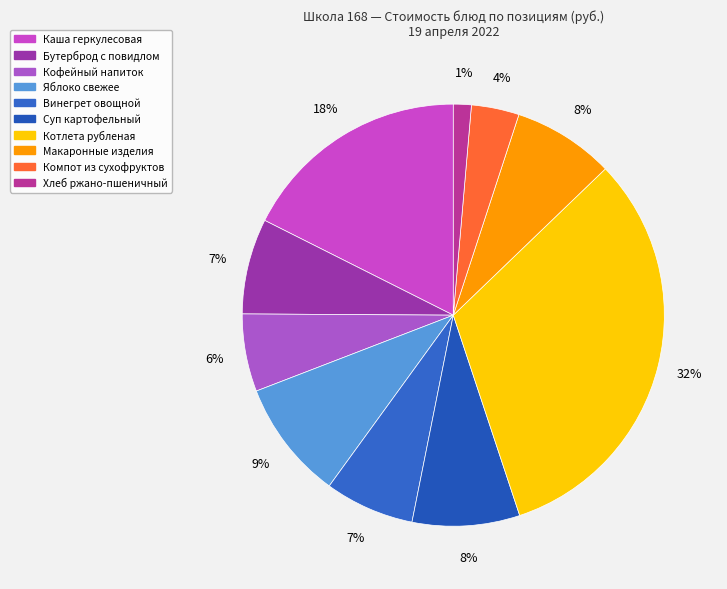

Rank the categories by value from lowest to highest.

Хлеб ржано-пшеничный, Компот из сухофруктов, Кофейный напиток, Винегрет овощной, Бутерброд с повидлом, Макаронные изделия, Суп картофельный, Яблоко свежее, Каша геркулесовая, Котлета рубленая